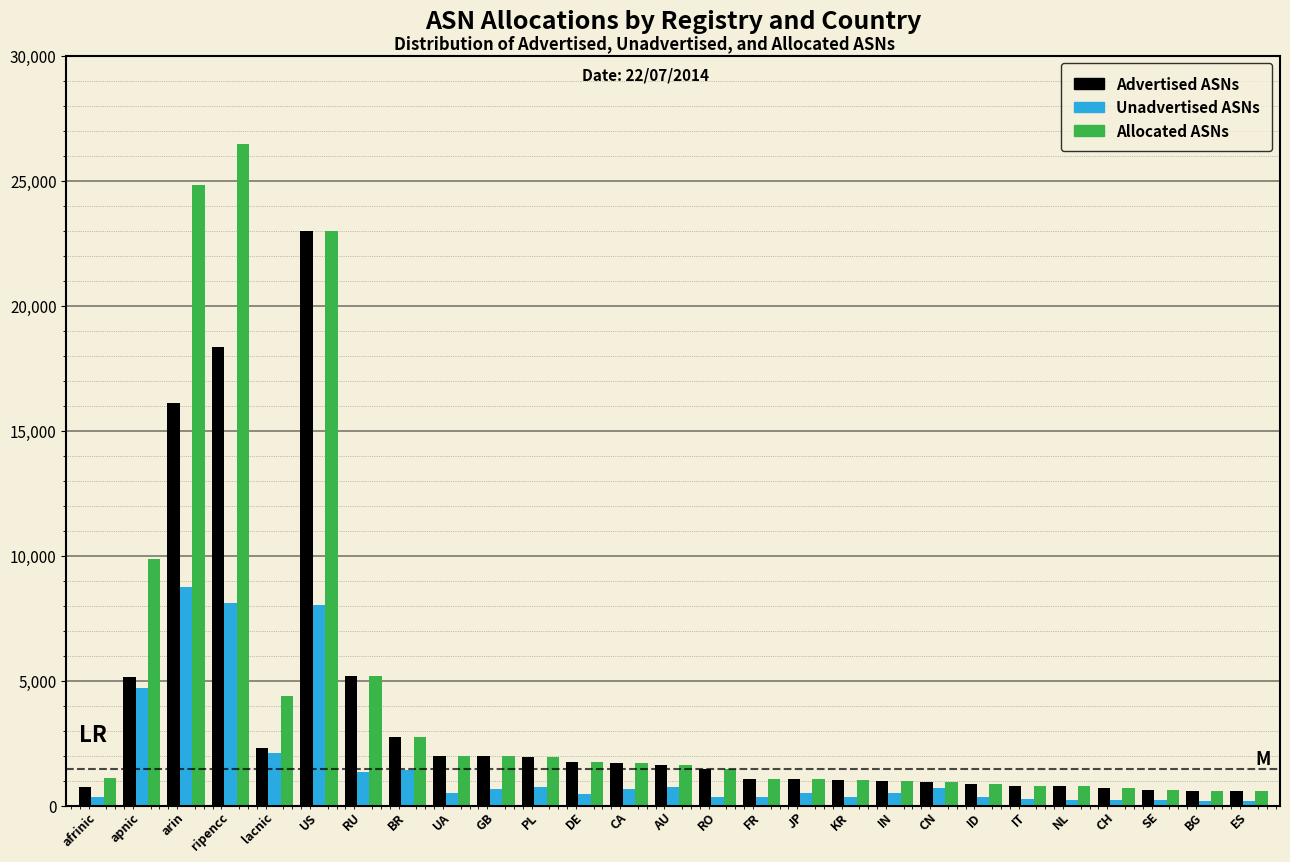

What is the approximate value of Allocated ASNs at GB?

1973